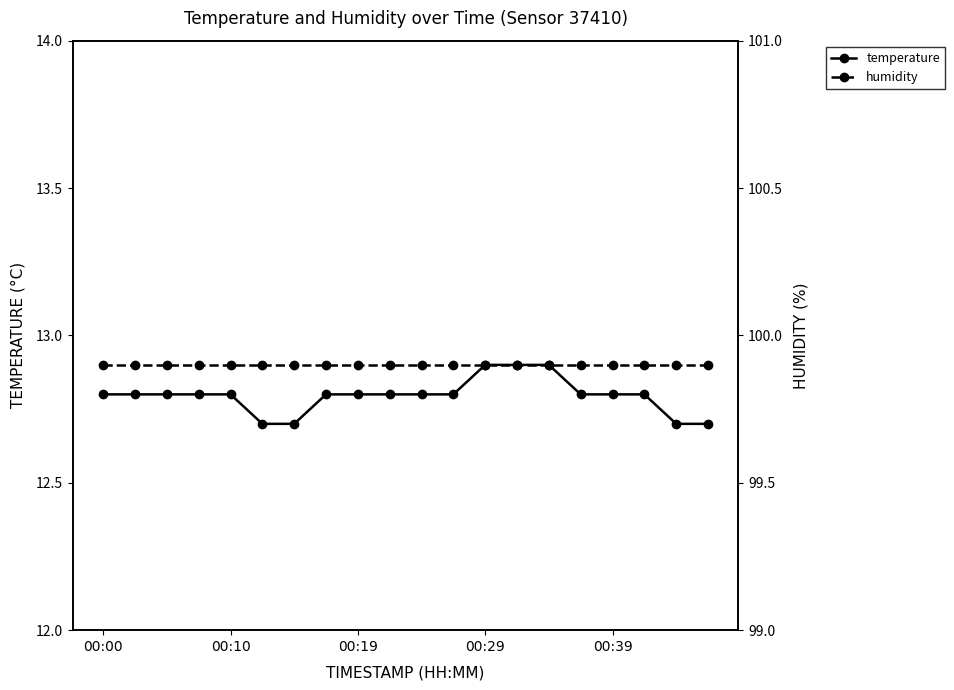

What is the minimum value for temperature?

12.7